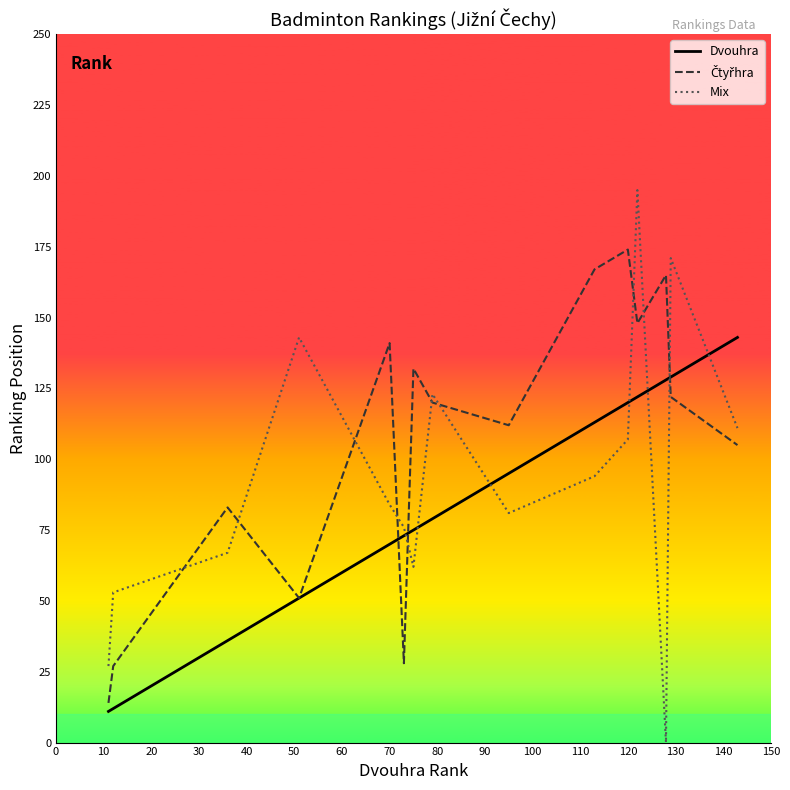

What is the maximum value shown in the chart?

195